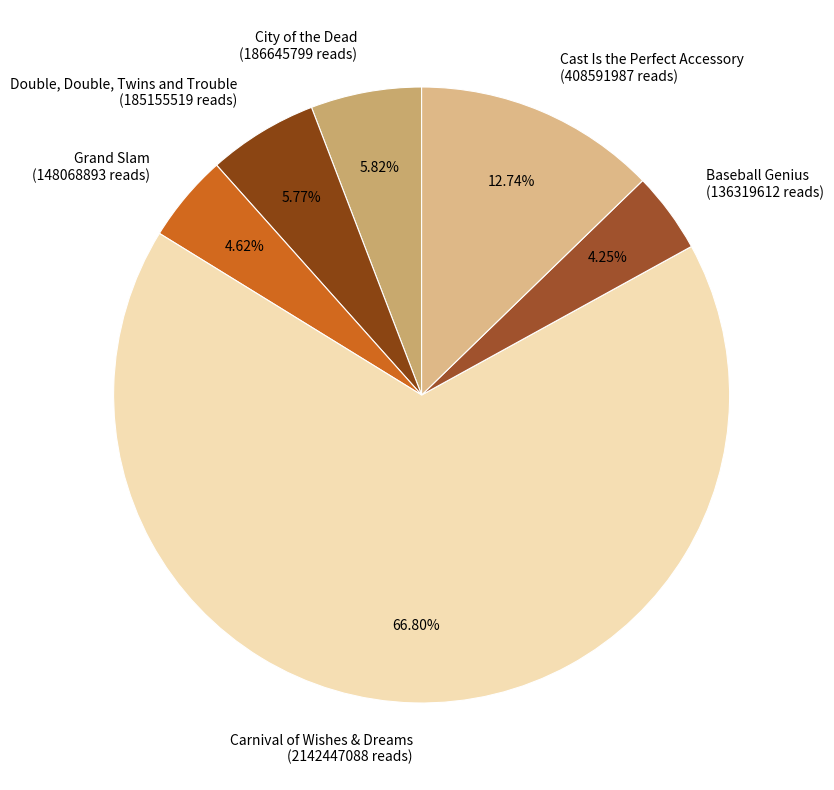

The Double, Double, Twins and Trouble slice represents 6% of the pie. True or false?

True